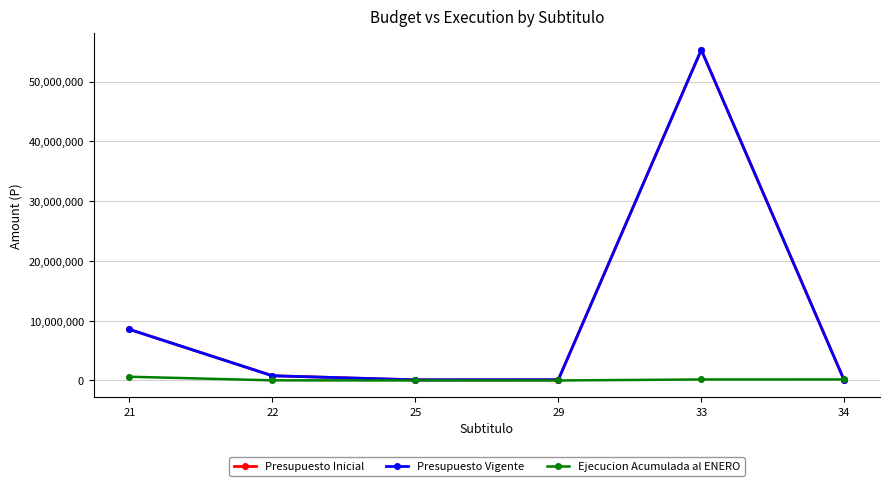

The value of Presupuesto Inicial at 22 is 787344. True or false?

True